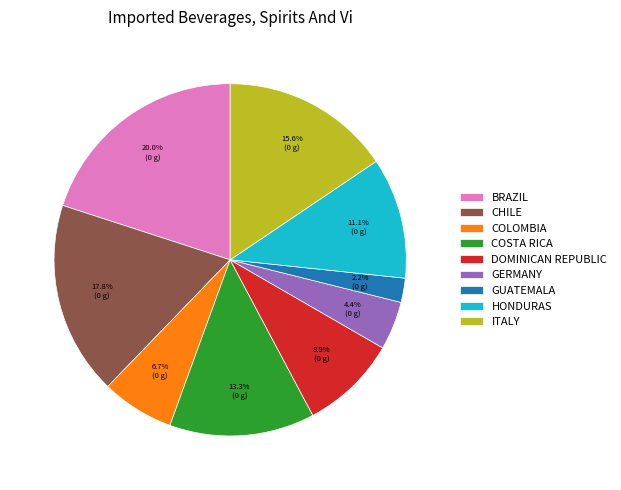

Which has a higher value, COLOMBIA or CHILE?

CHILE